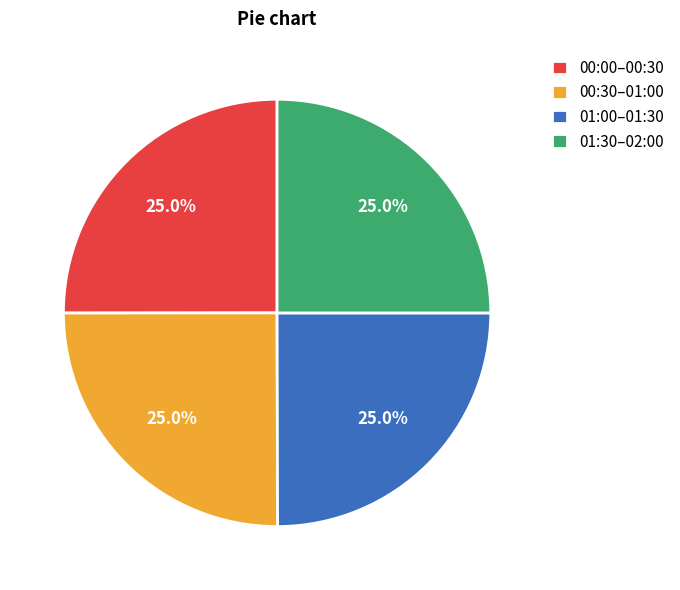

Combined, what portion of the pie is 00:00–00:30 and 01:30–02:00?

50.0%